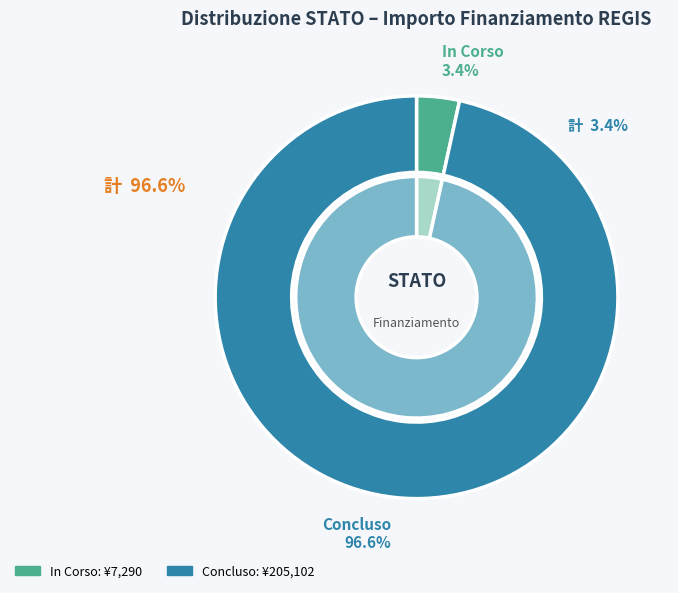

Combined, do 31 and 10 account for over 50%?

No